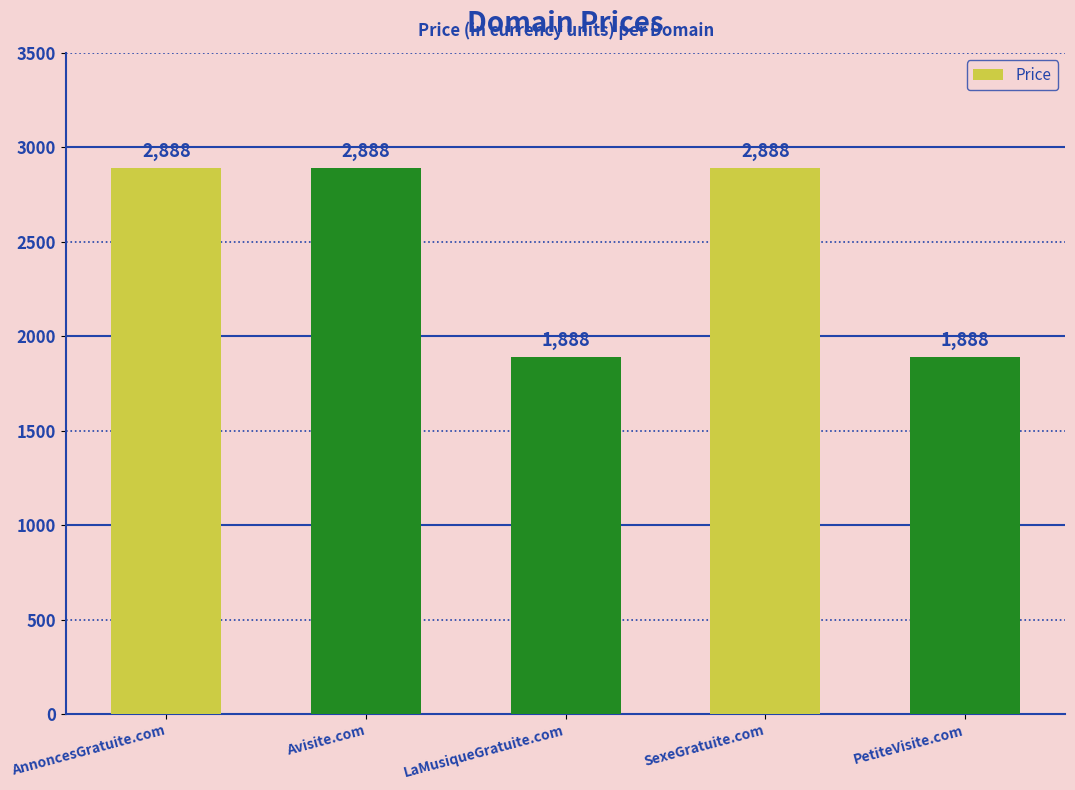

Are the bars horizontal?

No